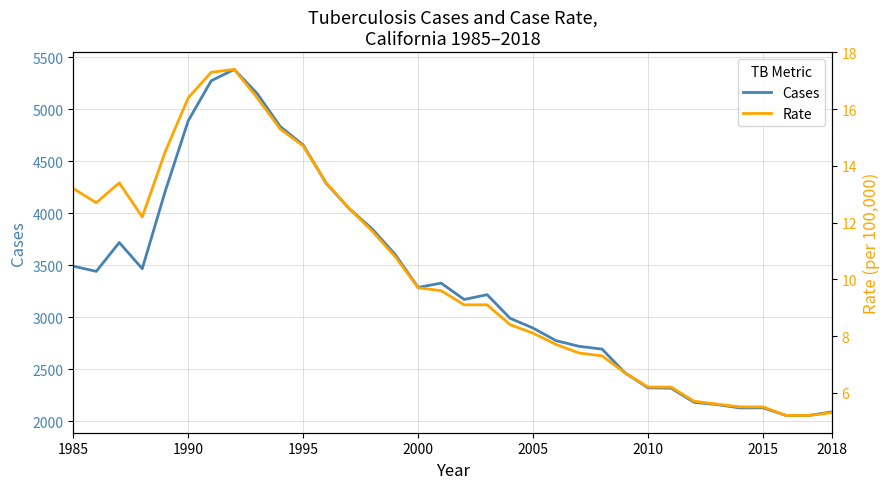

In Cases, how many points are lower than both neighbors (excluding endpoints)?

5